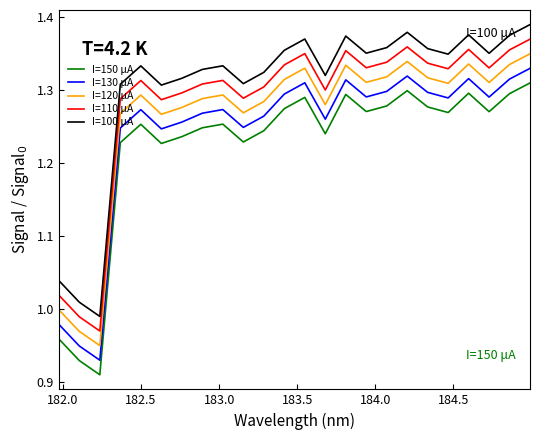

Which series has the largest total across all categories?

I=100 μA